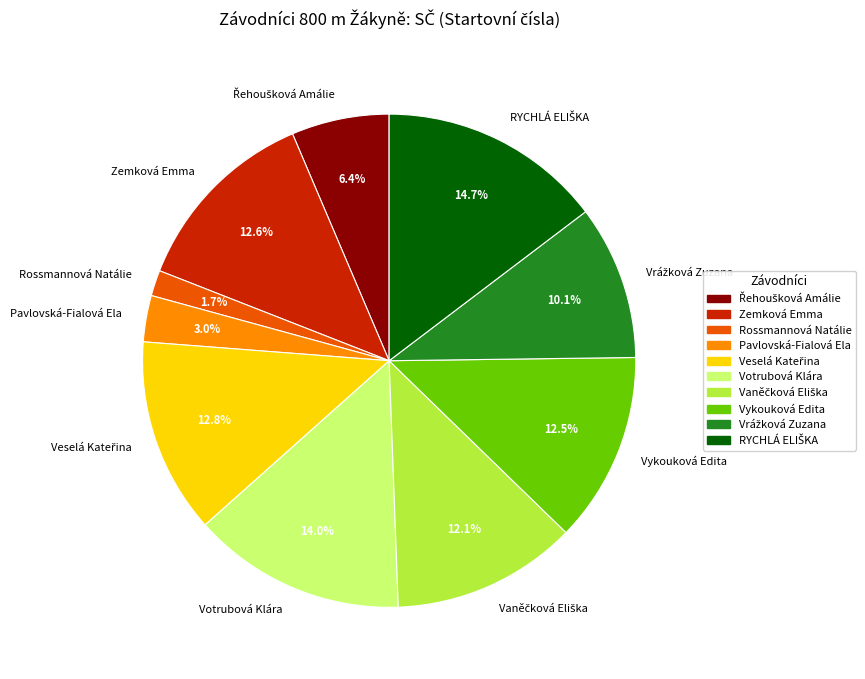

What is the smallest slice in the pie chart?

Rossmannová Natálie